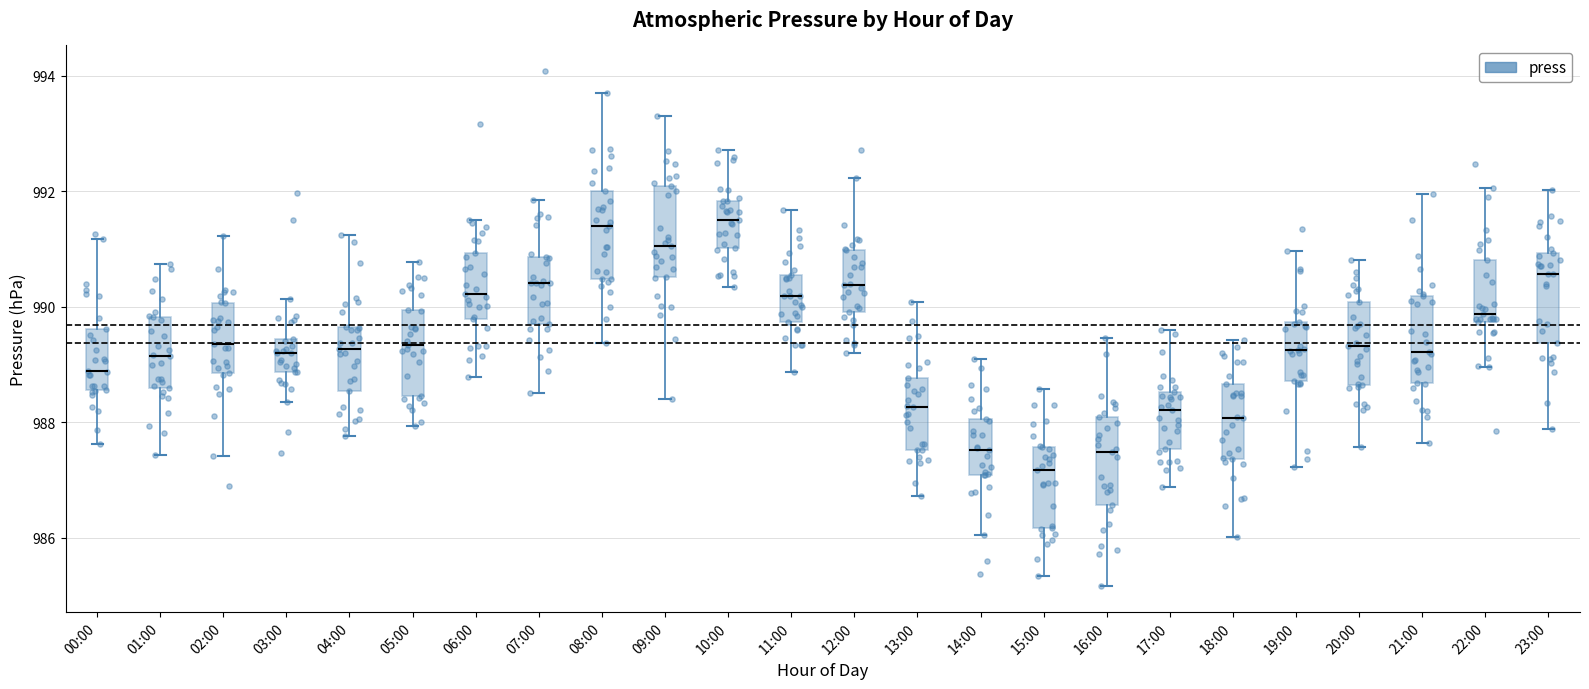

Where does the upper whisker of the box for 14:00 end on the y-axis? The values are not printed on the chart, so give them approximately, as read against the axis.

989.0